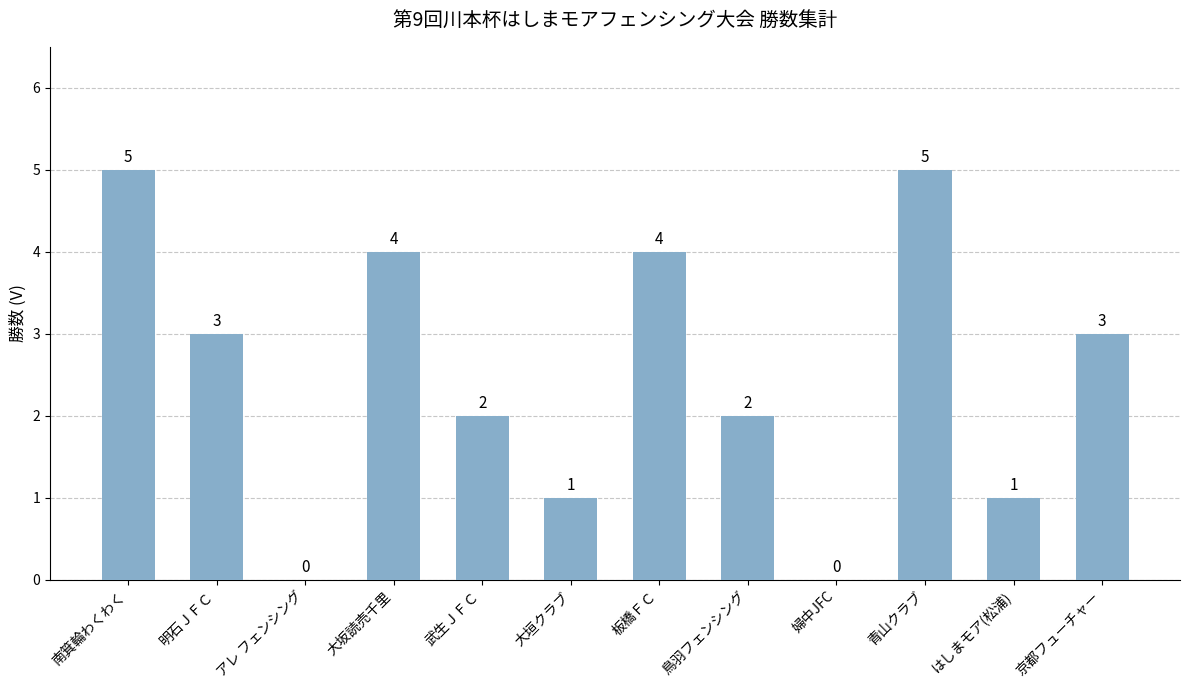

Where does the data first go above 3?

南箕輪わくわく